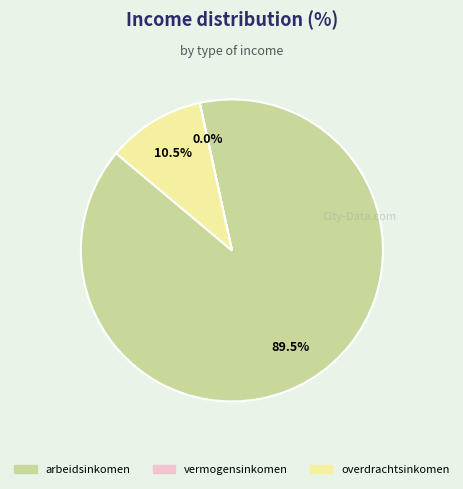

Which category has the biggest portion of the pie?

arbeidsinkomen